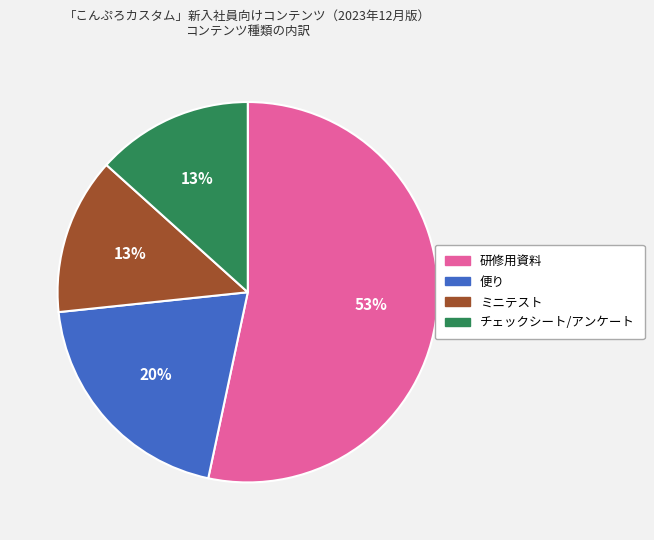

What is the largest slice in the pie chart?

研修用資料